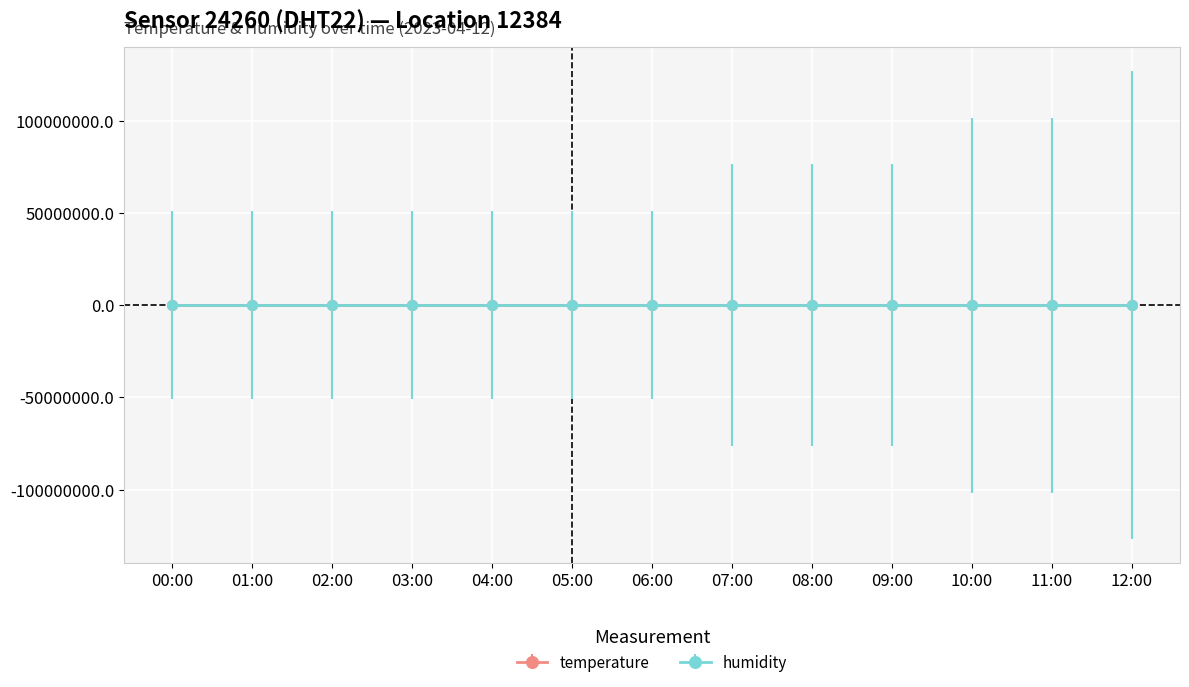

Is it true that temperature equals 4.1 at 03:00?

True